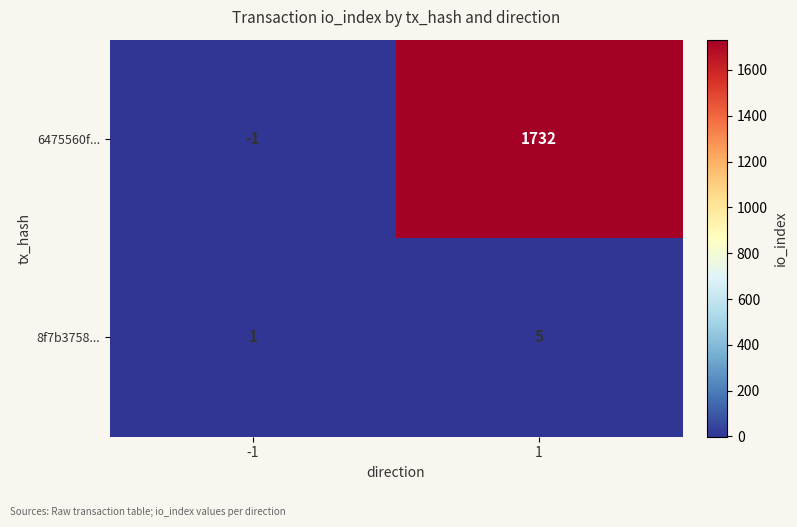

Which series has the largest total across all categories?

6475560f...